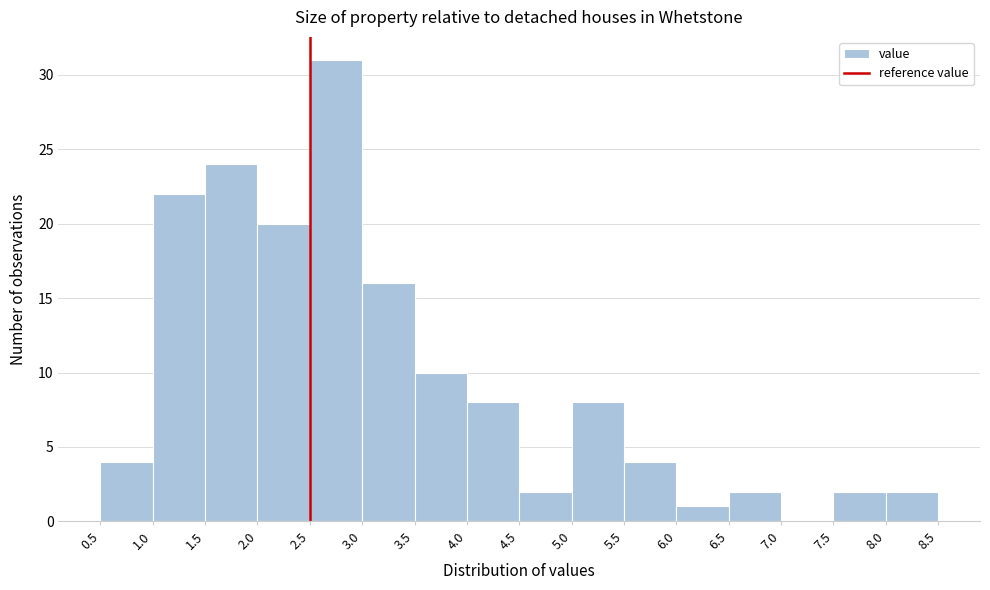

Over which range of the x-axis is the bar tallest?

2.5 to 3.0